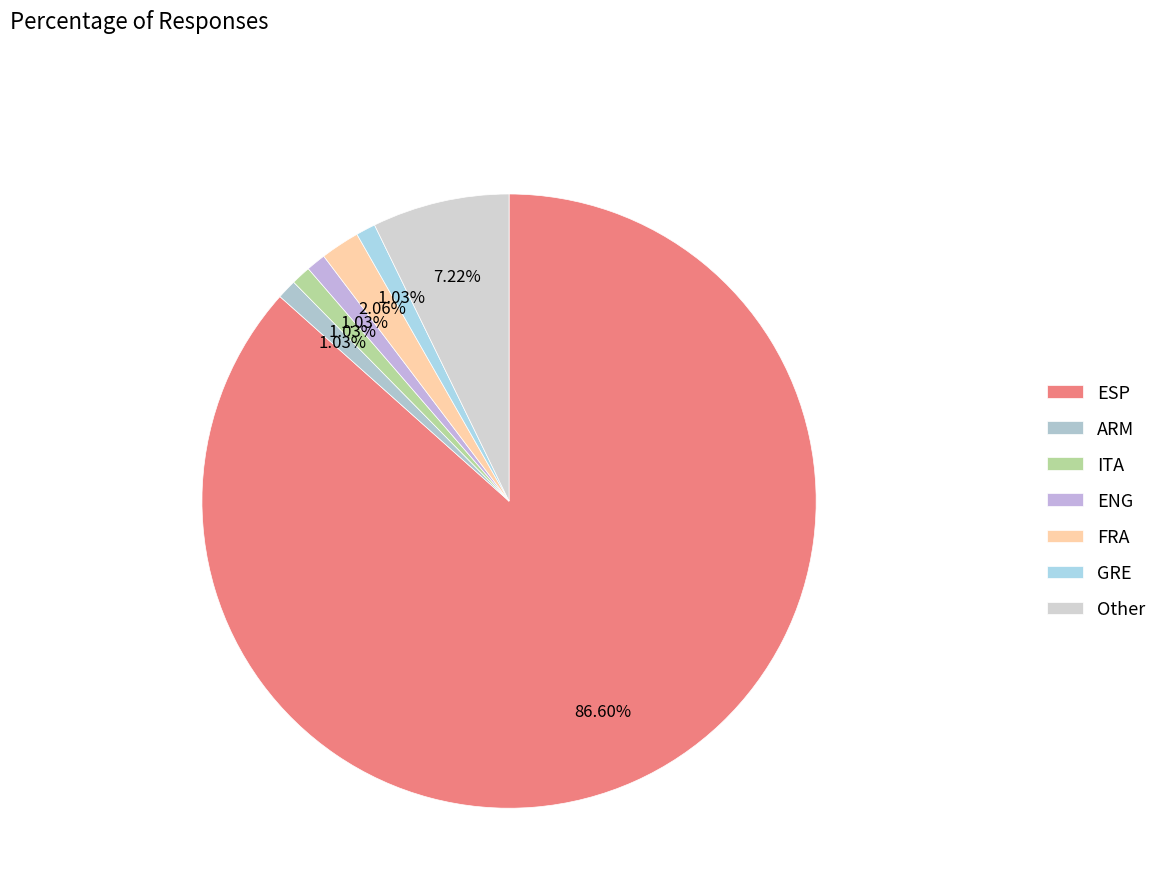

What percentage is the FRA slice, to the nearest percent?

2%